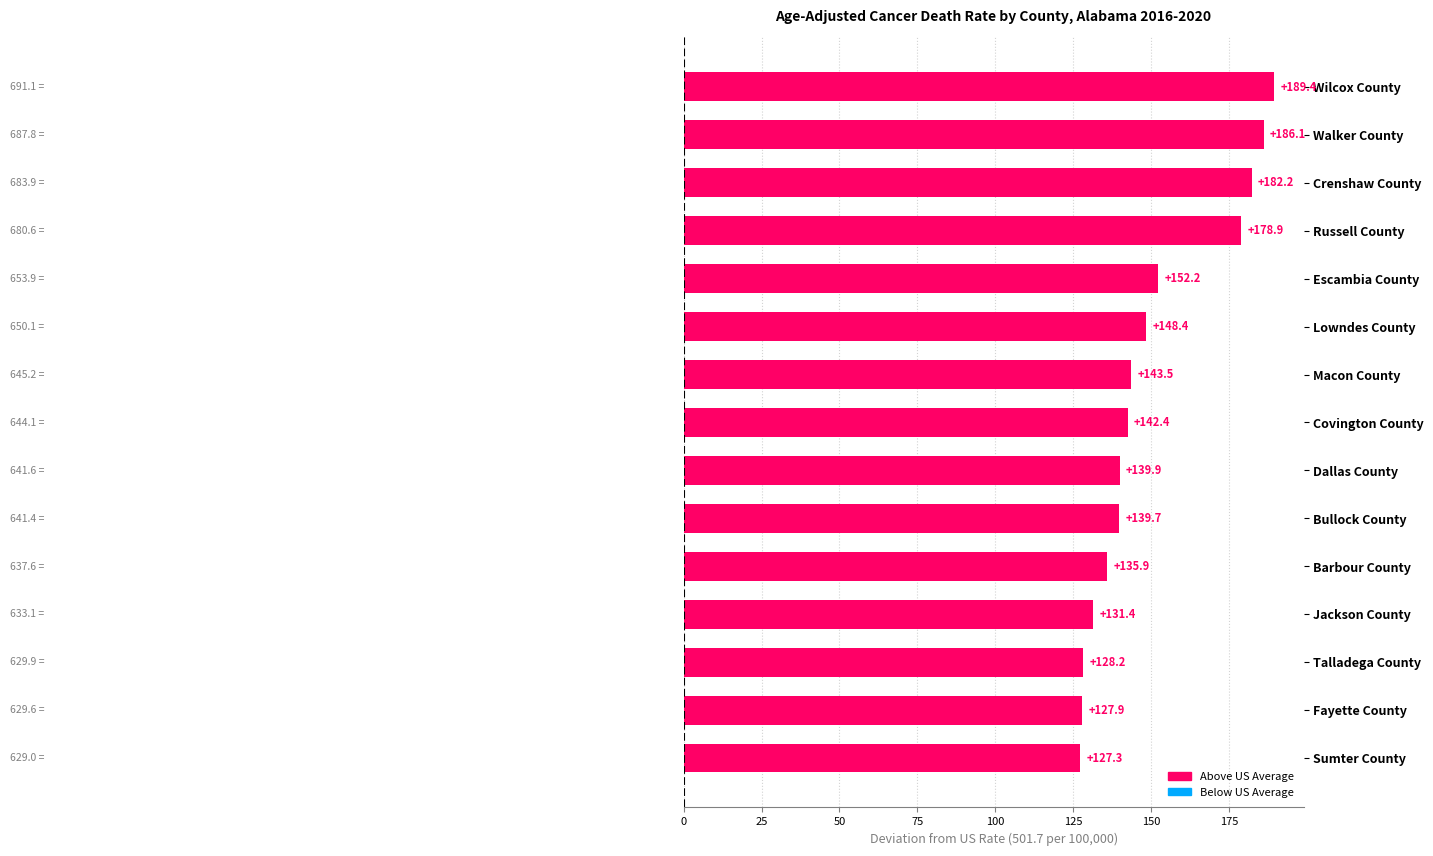

How many bars are there in total?

15